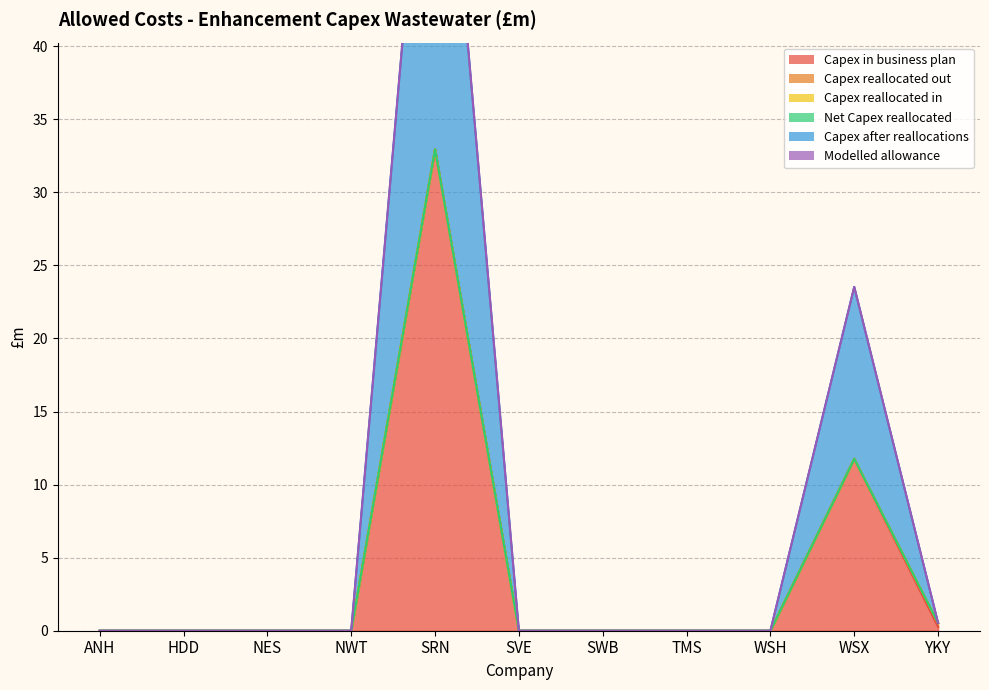

What is the difference between the Capex reallocated out values at NWT and YKY?

0.3